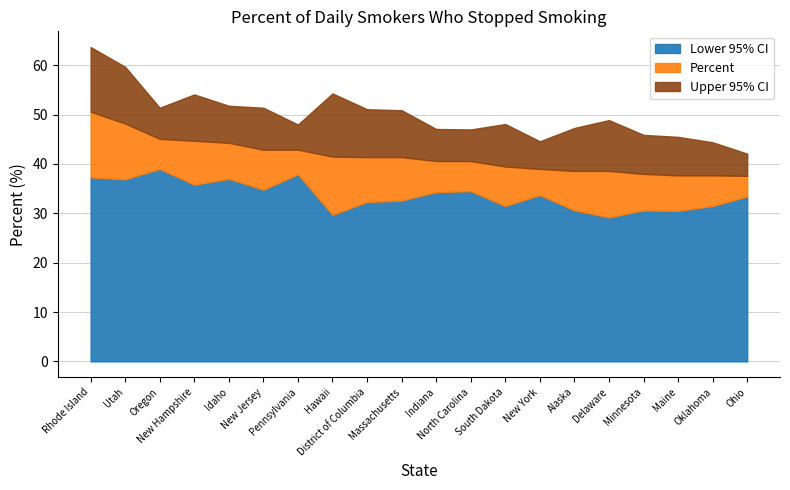

List the series in order of their peak value, highest first.

Upper 95% CI, Percent, Lower 95% CI